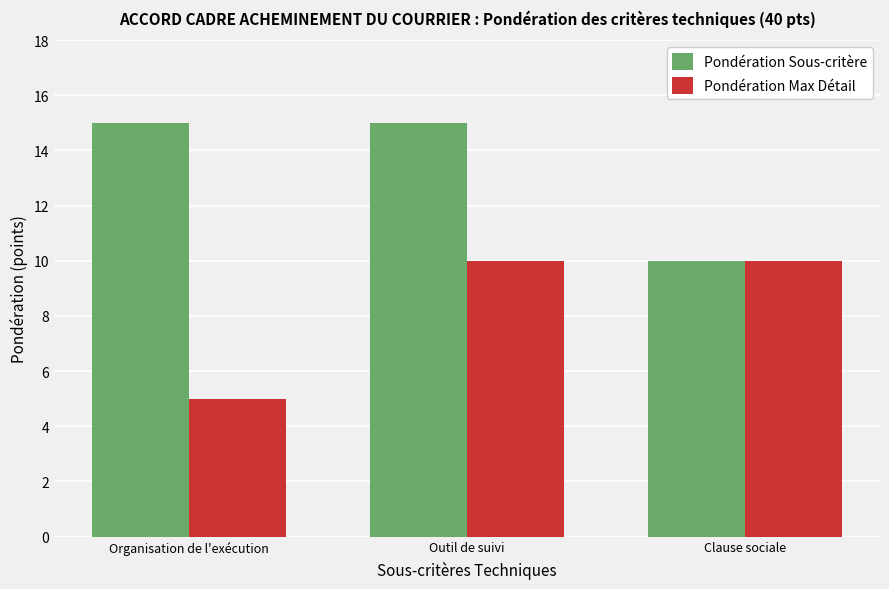

Is it true that Pondération Sous-critère equals 10 at Clause sociale?

True